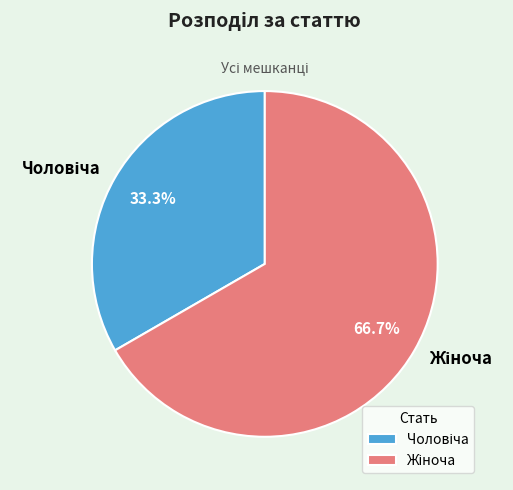

Is there any slice that represents more than half of the pie?

Yes